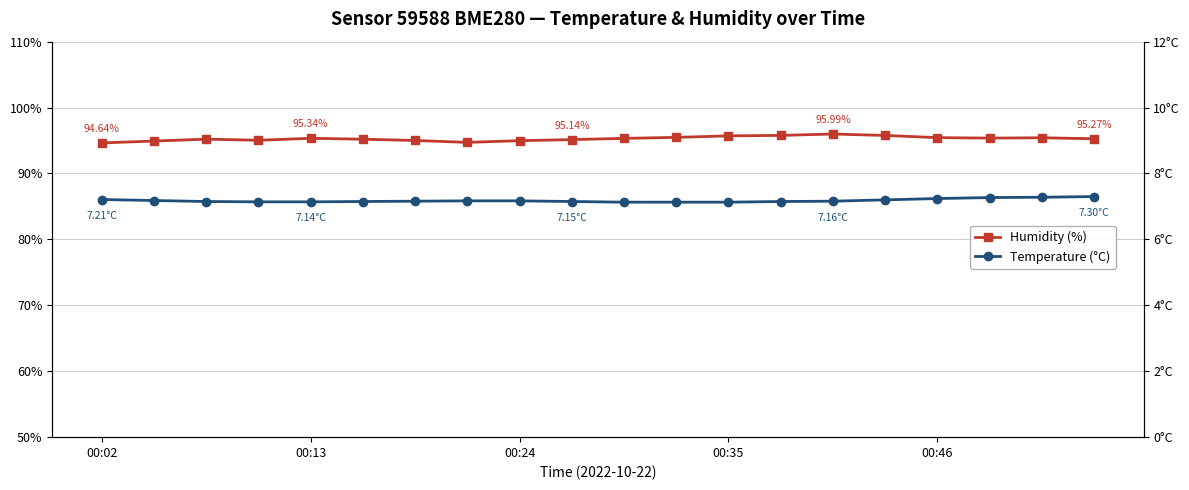

Which series has the widest spread of values?

Humidity (%)